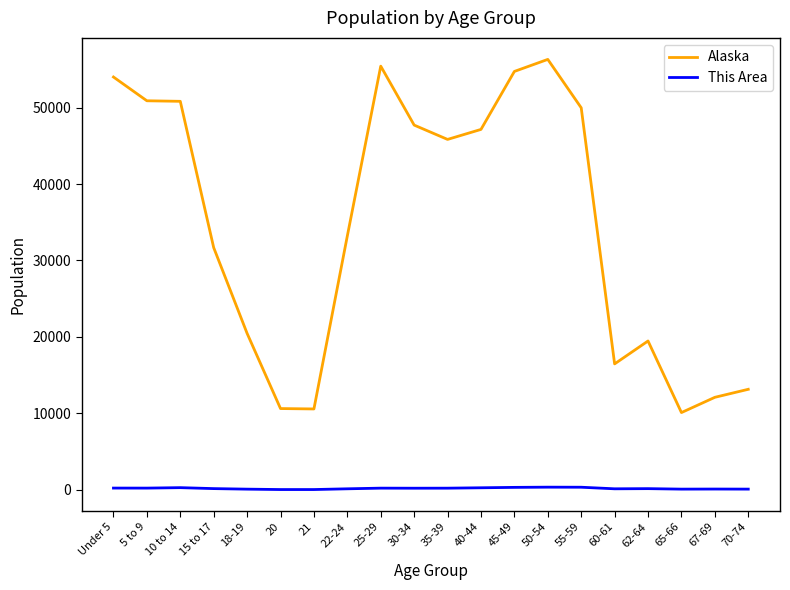

Between 20 and 50-54, which series saw the biggest shift?

Alaska